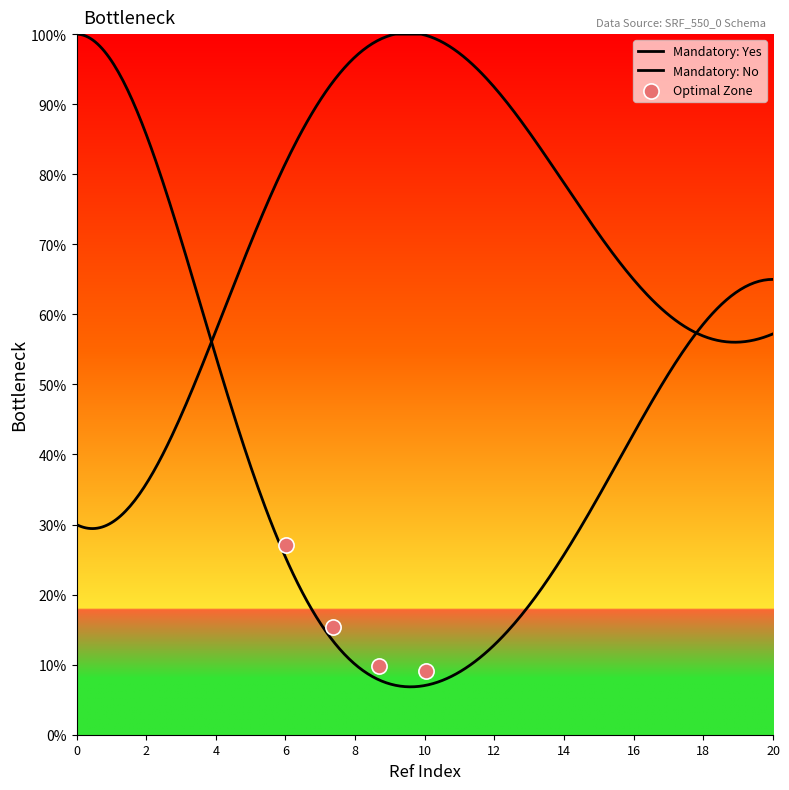

At how many categories does at least one series exceed 60?

17